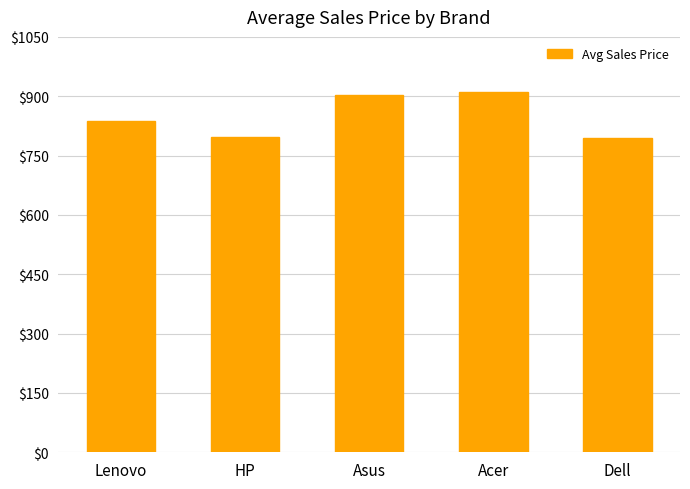

What is the sum of all values?

4242.5